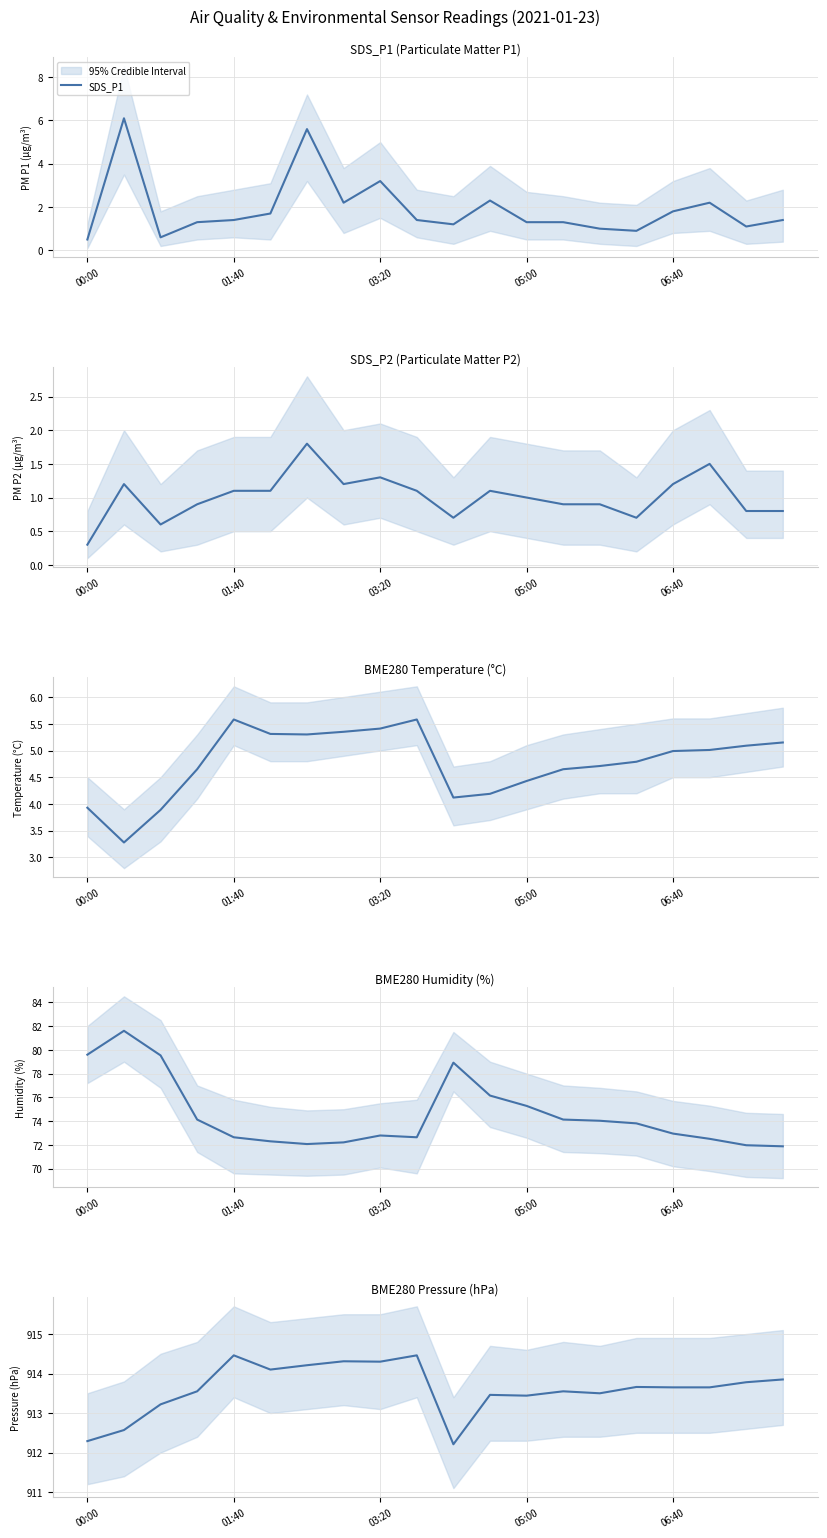

The SDS_P1 series shows 0.7 at 03:20. True or false?

False